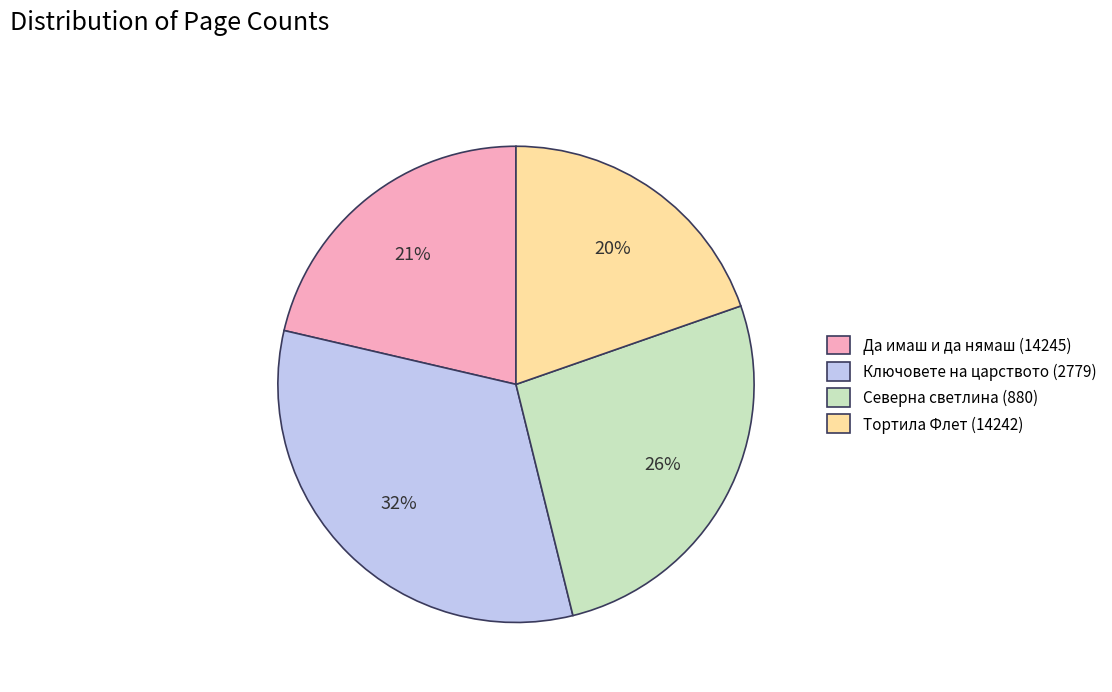

The Северна светлина (880) slice represents 26% of the pie. True or false?

True